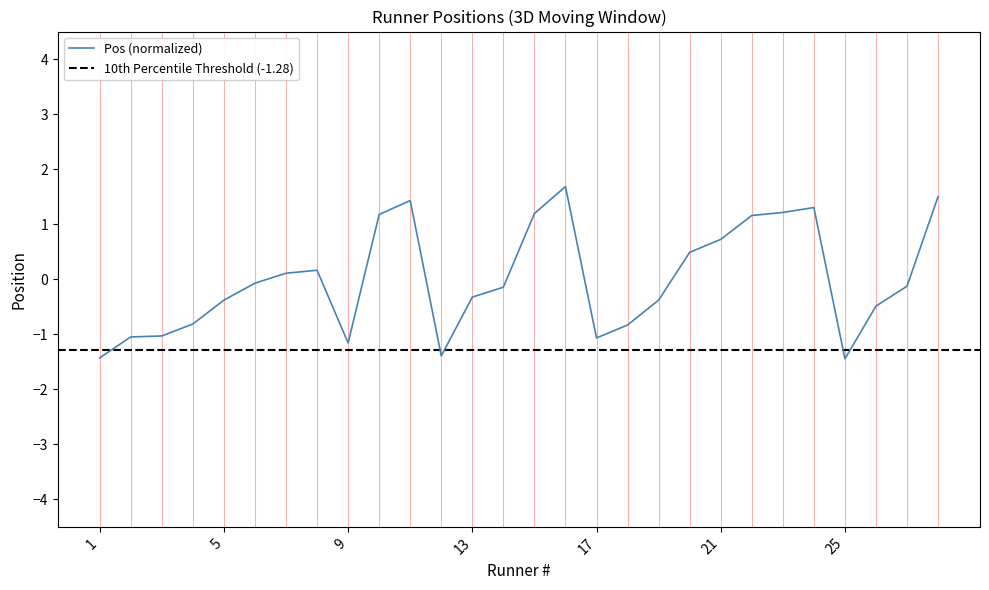

Count the number of data series in this chart.

1